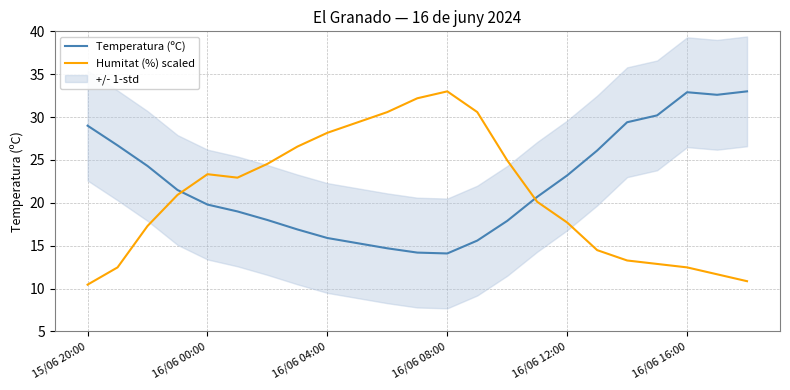

What is the label of the 1st point from the left?

15/06 20:00